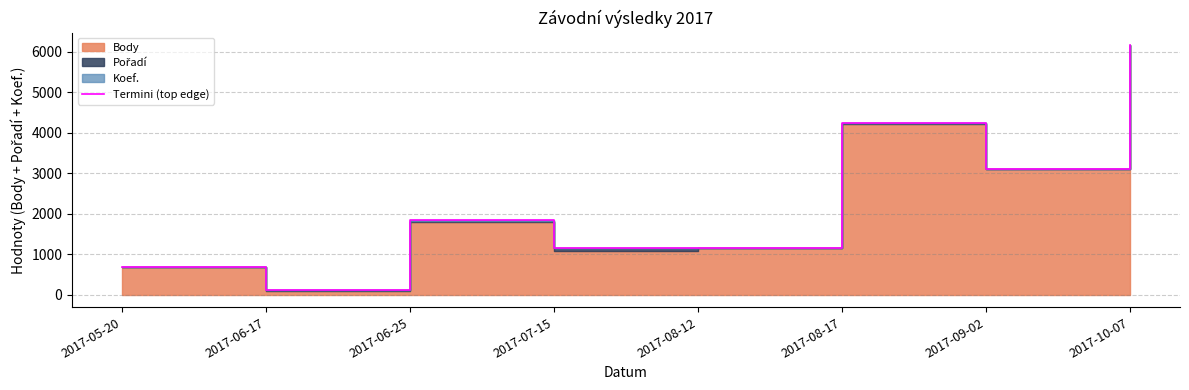

How many interior local peaks (higher than both neighbors) does the data have?

2